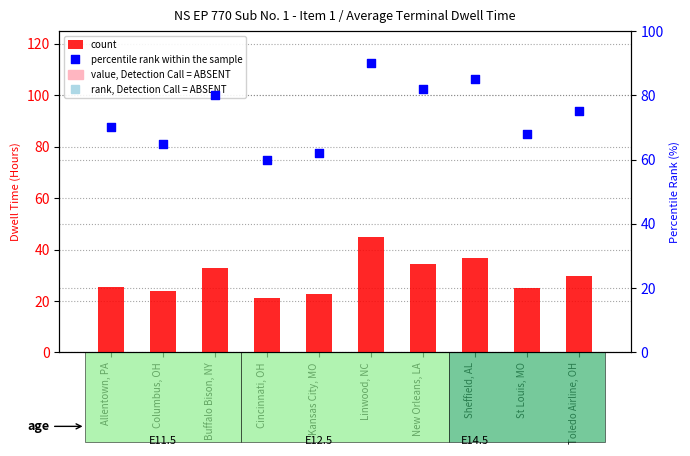

What are all the series names shown in the legend?

count, percentile rank within the sample